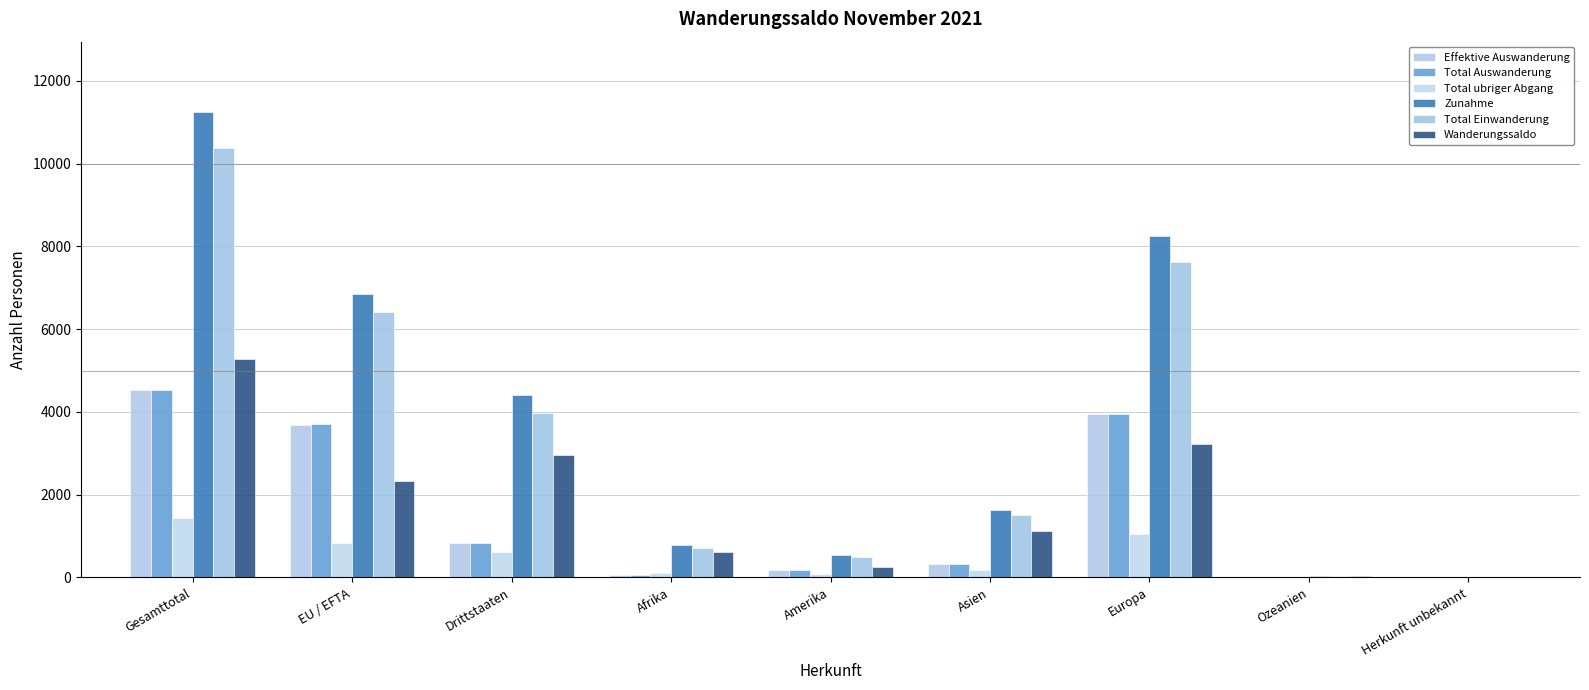

Are the bars grouped side by side (vs. stacked)?

Yes